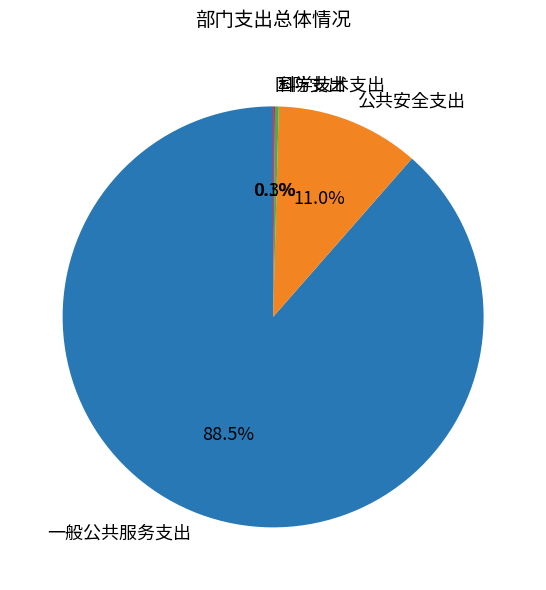

Which slice represents more than half of the pie?

一般公共服务支出